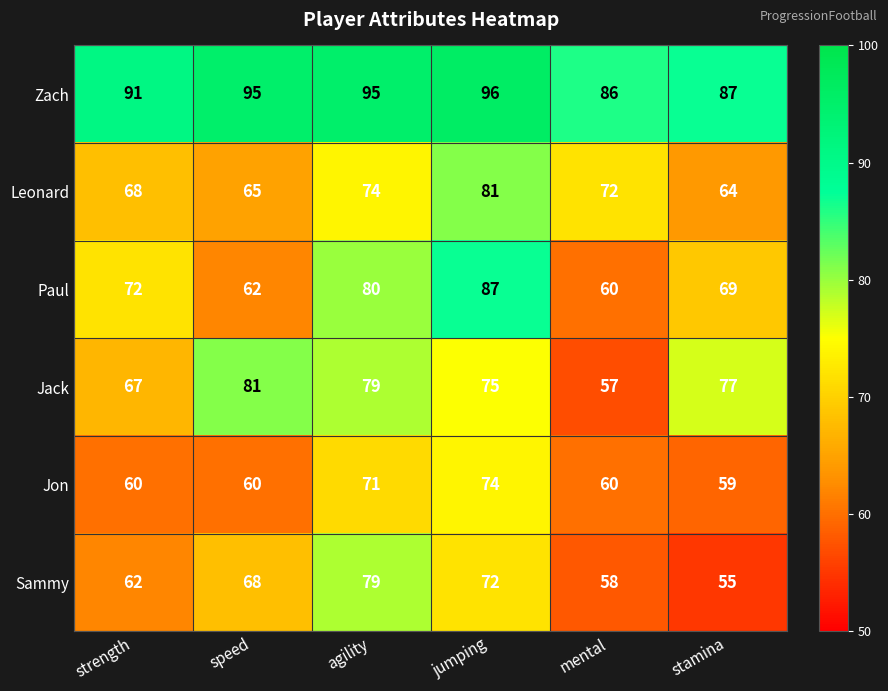

What is the greatest value displayed?

96